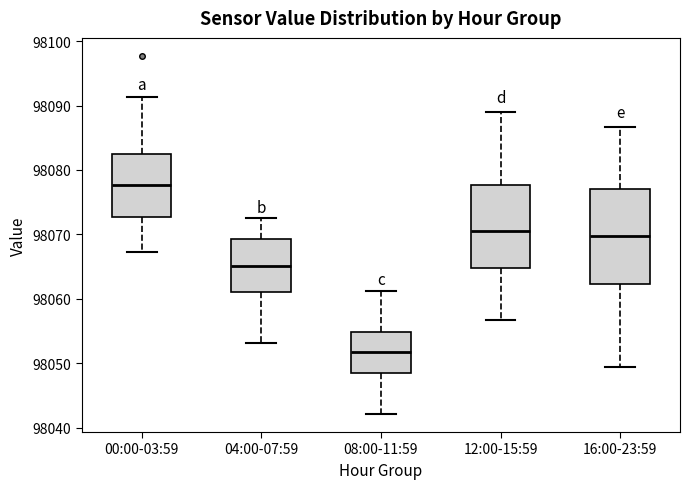

Comparing the boxes themselves (not the whiskers), which one is the tallest?

16:00-23:59